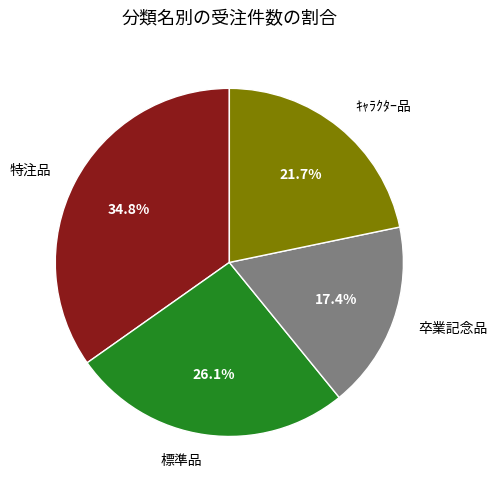

True or false: ｷｬﾗｸﾀｰ品 accounts for 22% of the total.

True